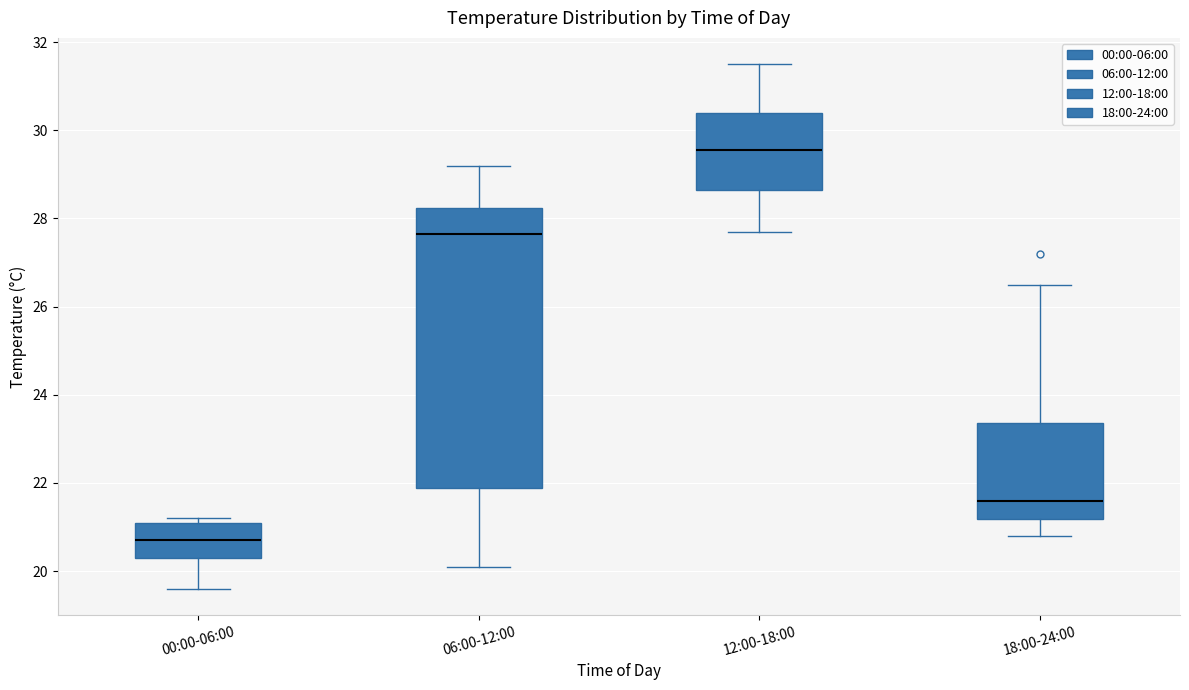

Comparing the boxes themselves (not the whiskers), which one is the tallest?

06:00-12:00